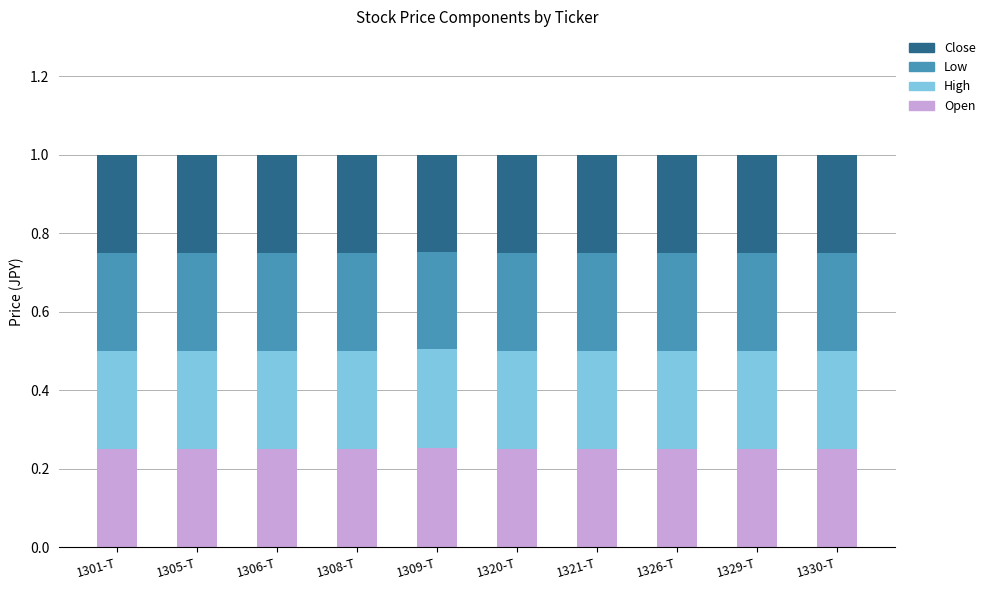

How many Open values are between 0 and 1?

10